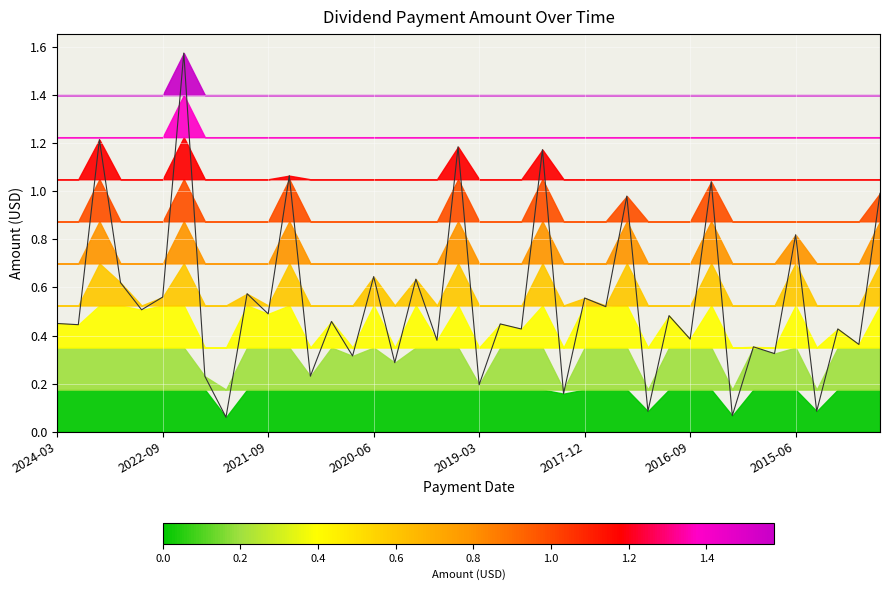

Does the chart display data point markers on the line(s)?

No